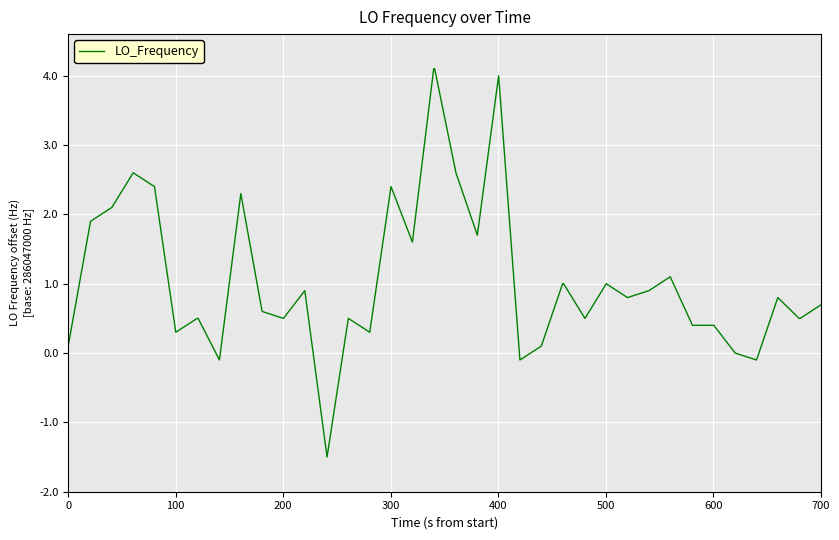

What is the minimum value shown in the chart?

-1.5